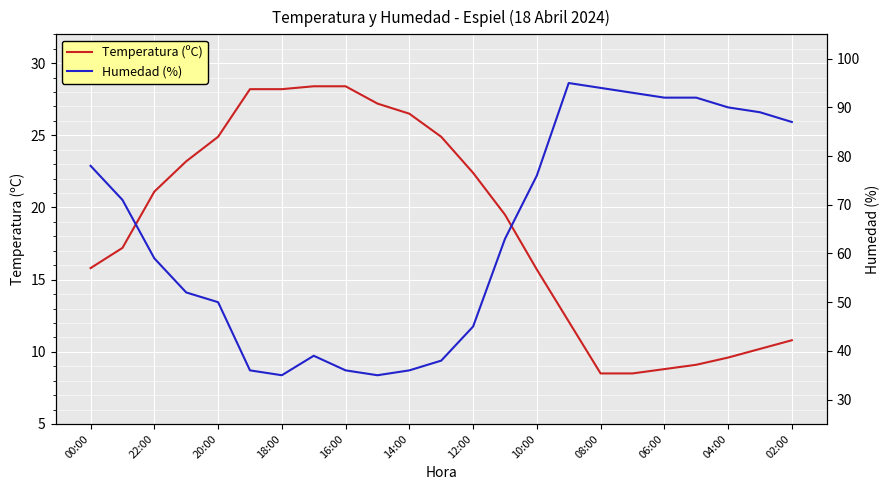

List the series in order of their peak value, highest first.

Humedad (%), Temperatura (ºC)